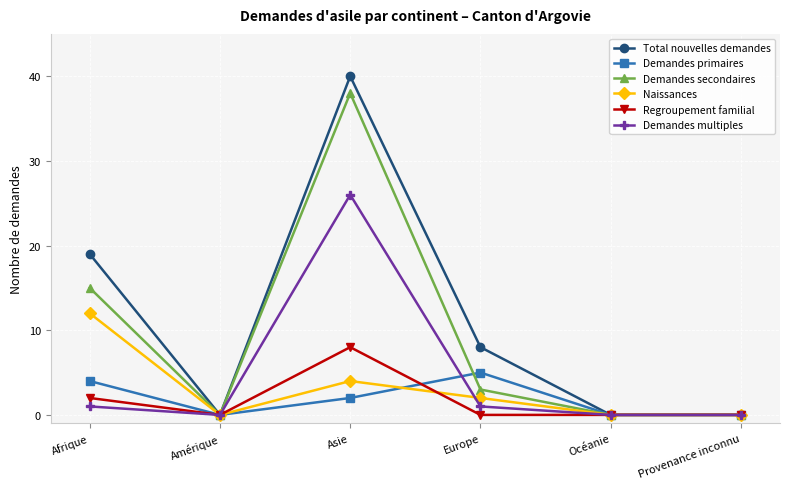

Which series has the largest total across all categories?

Total nouvelles demandes